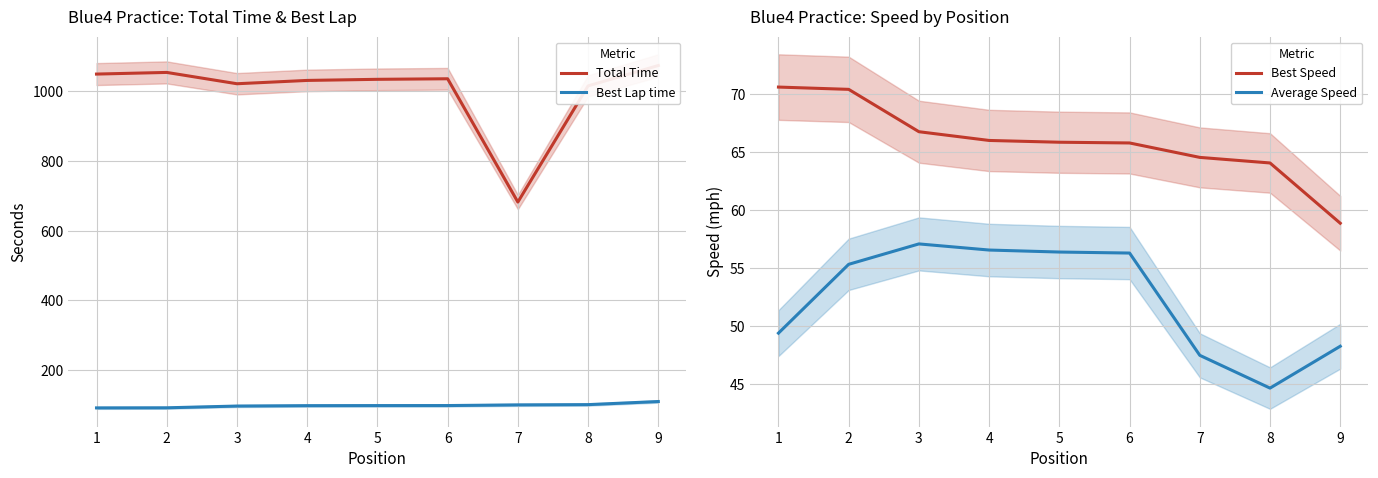

What is the approximate value of Total Time at 7?

682.2